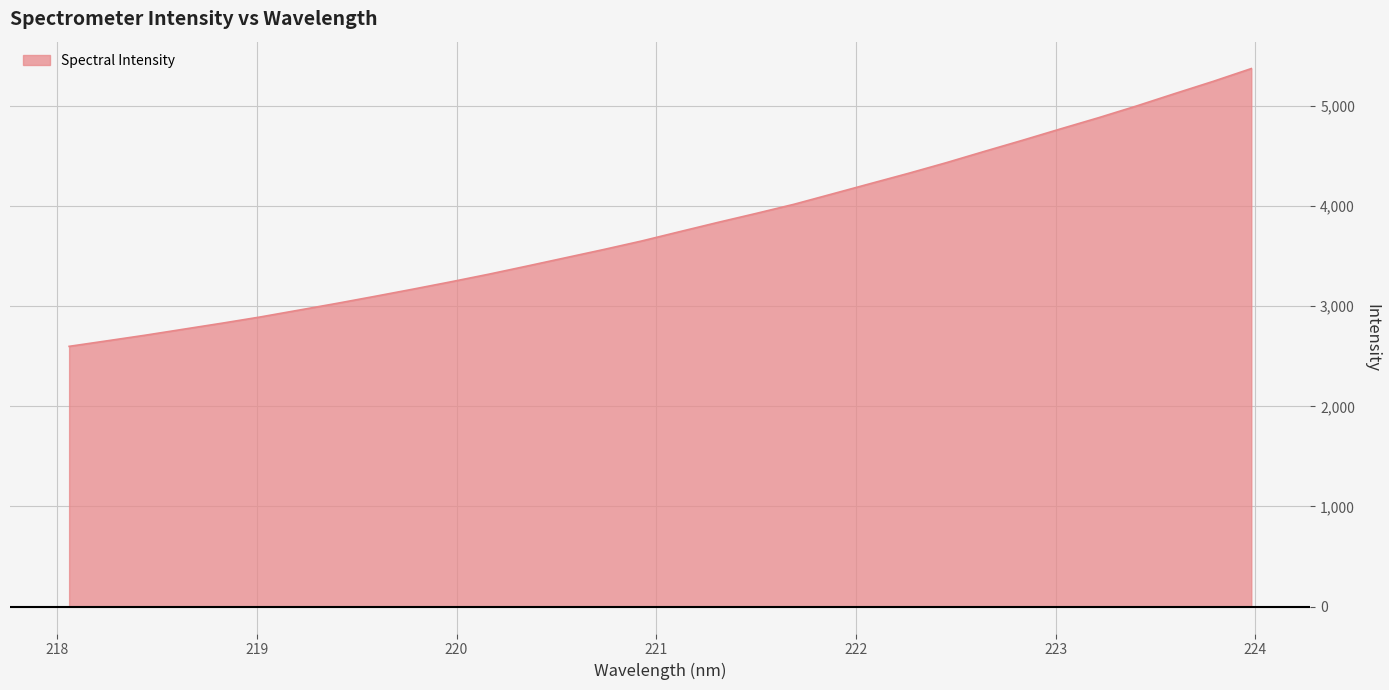

What is the sum of all values?

121619.0